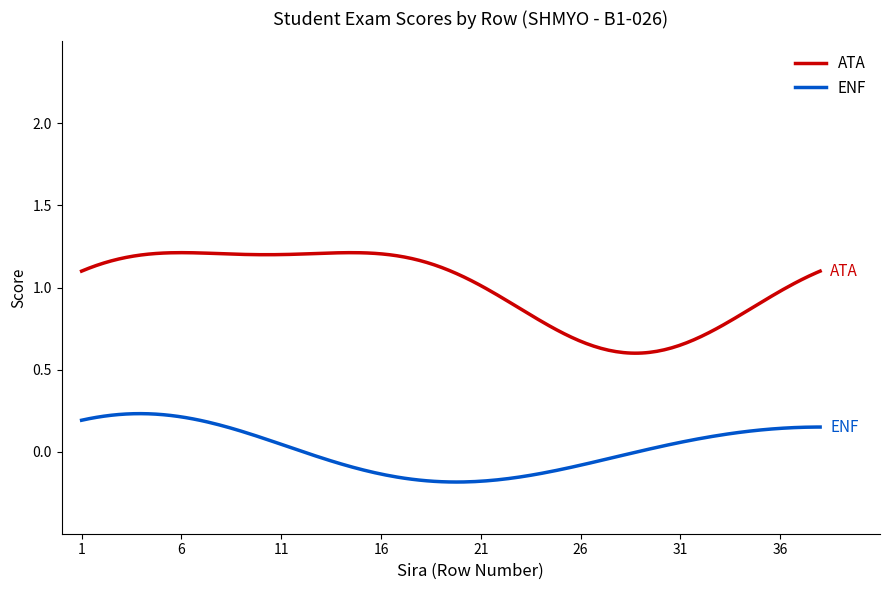

Rank the series by their average value, from lowest to highest.

ENF, ATA